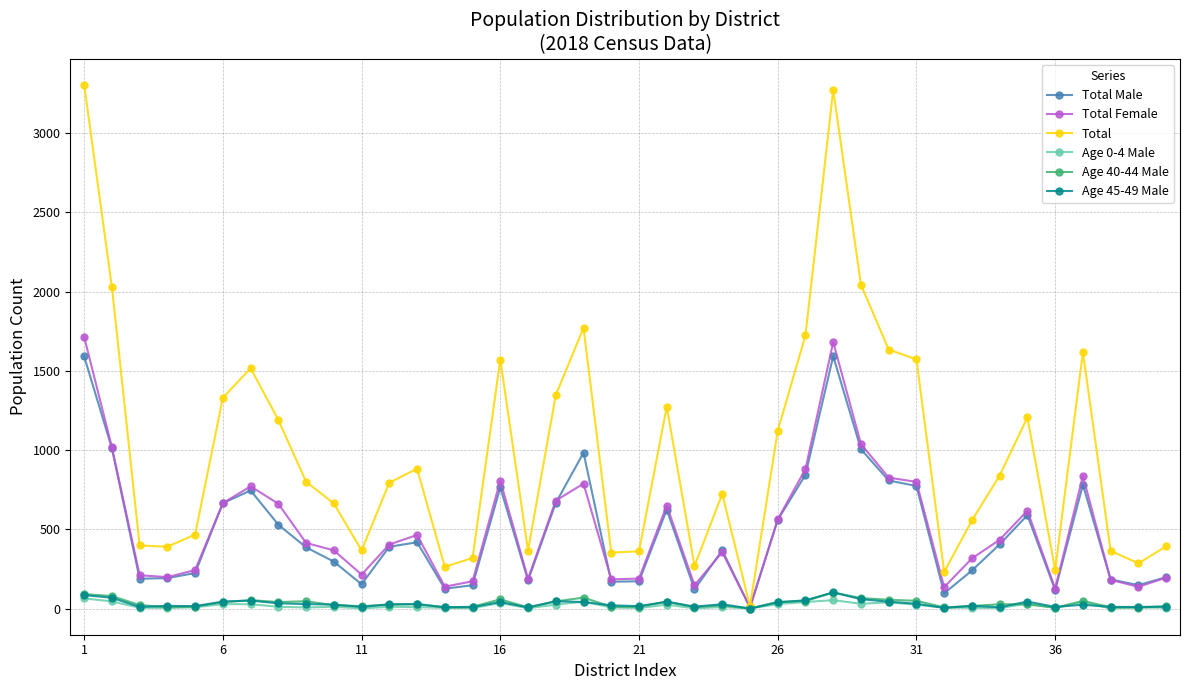

What is the difference between the maximum and minimum values in the Age 0-4 Male series?

64